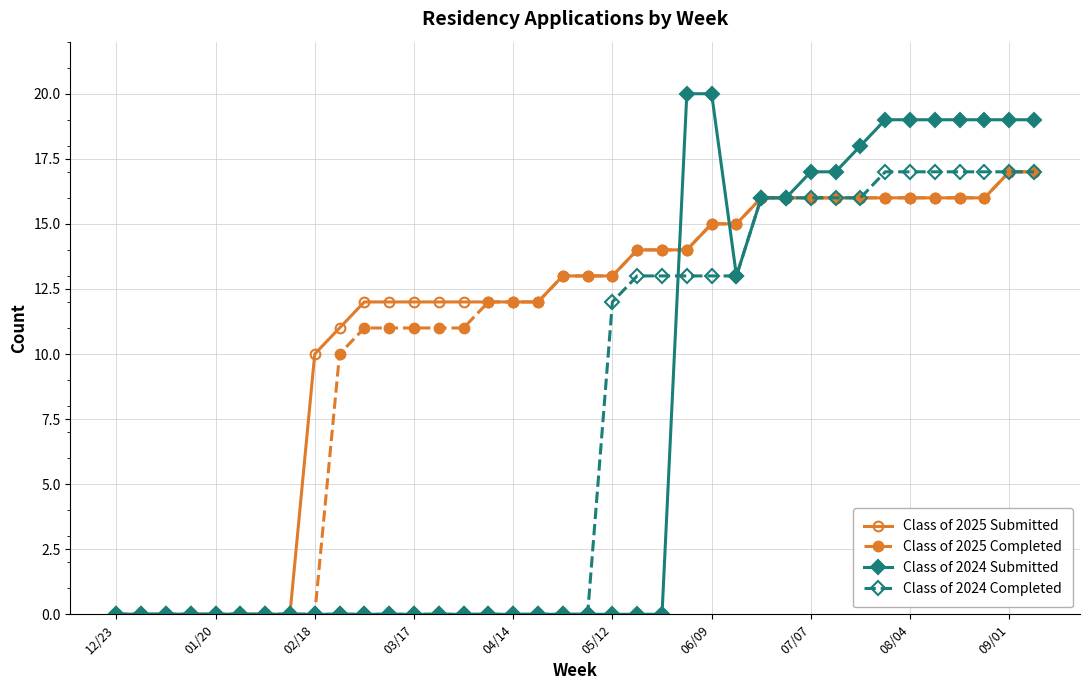

What is the maximum value shown in the chart?

20